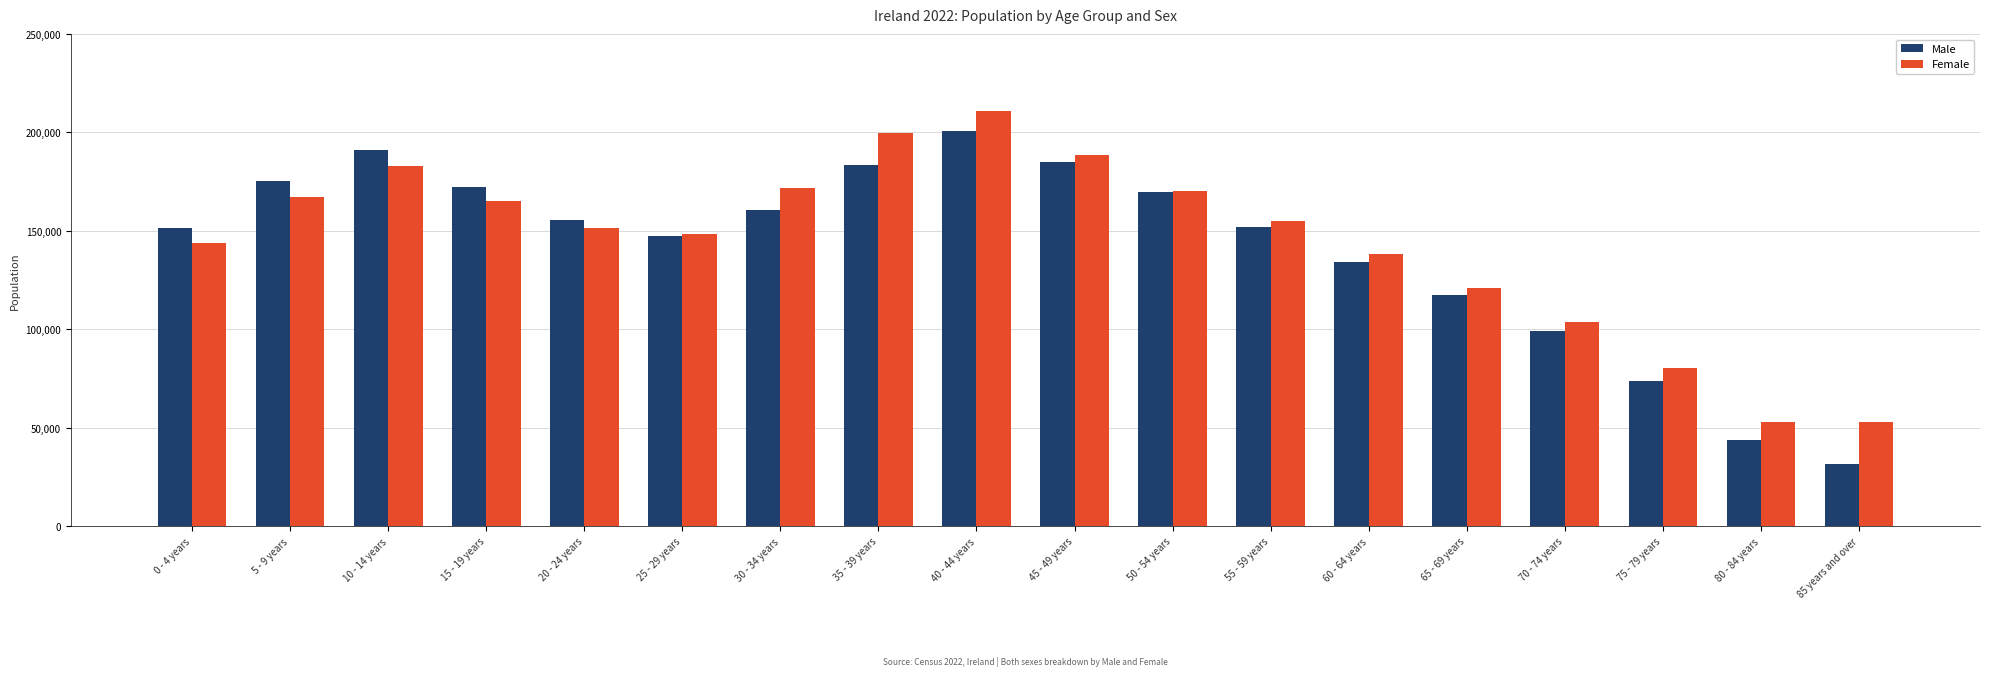

Which series has the largest range (max minus min)?

Male